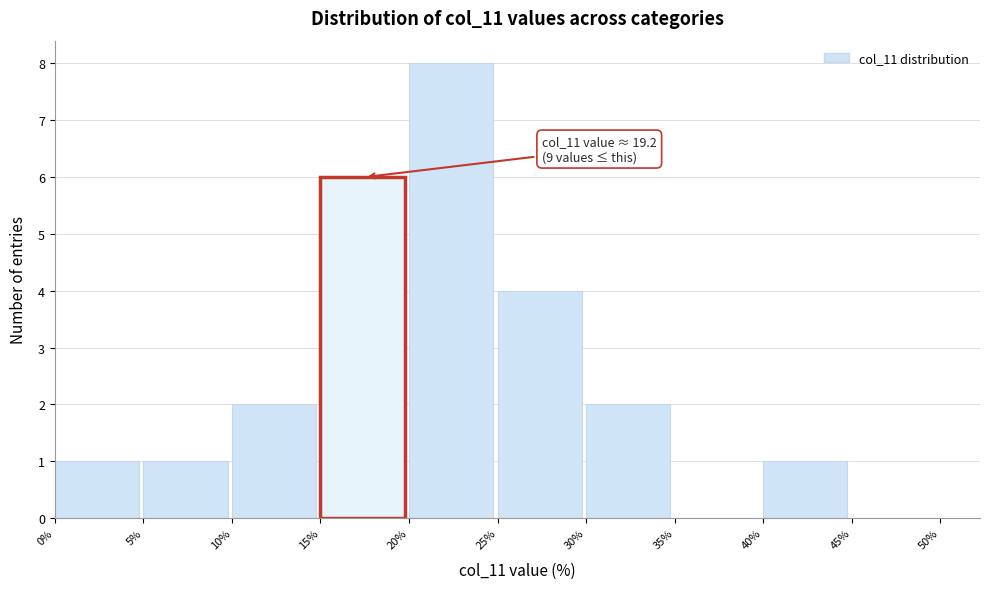

Which range on the x-axis has the tallest bar?

20% to 25%